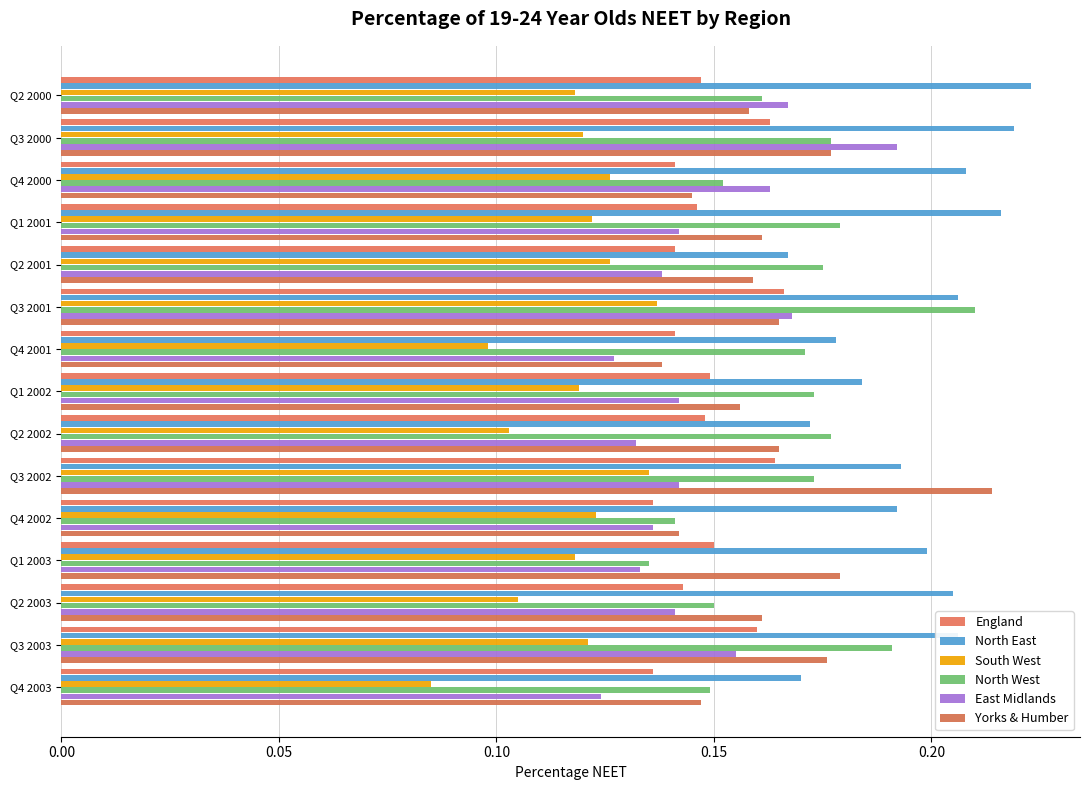

What is the greatest value displayed?

0.2